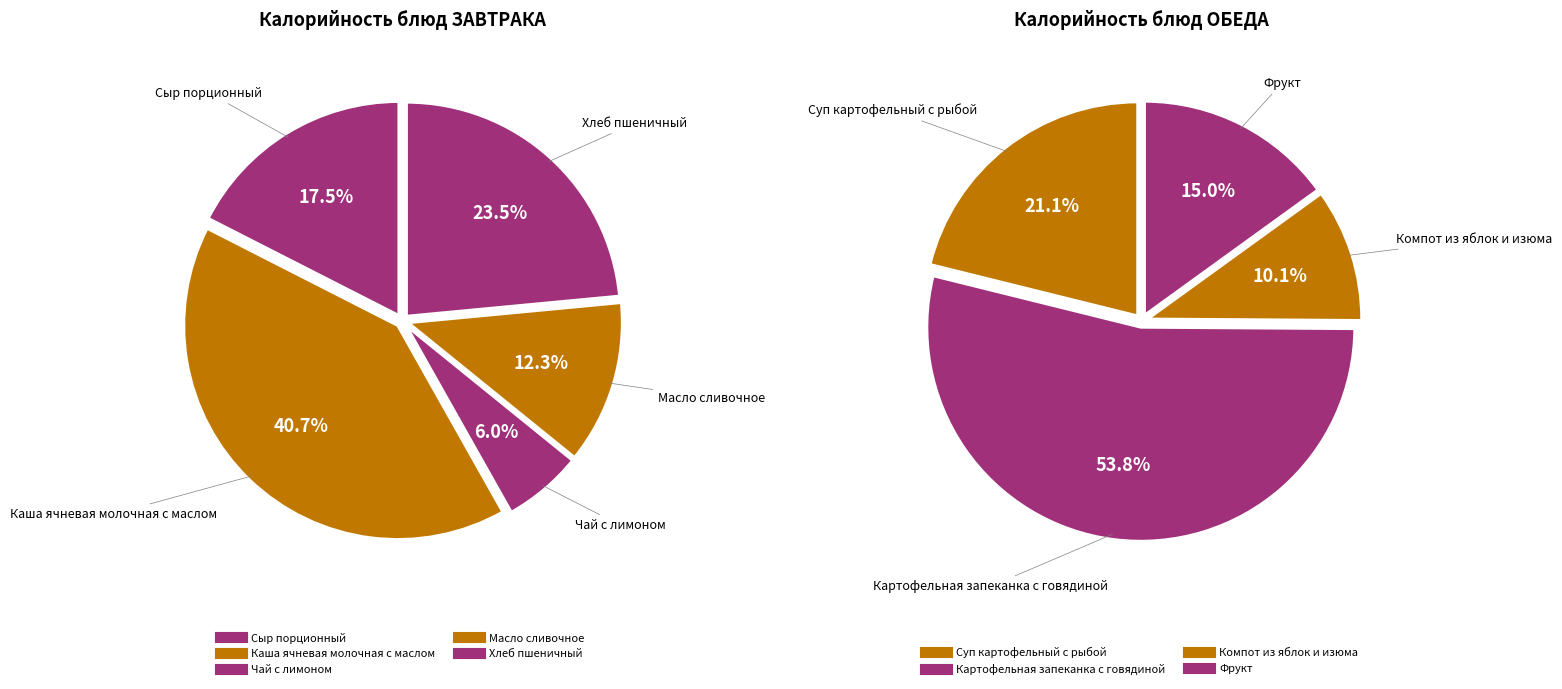

True or false: Картофельная запеканка с говядиной accounts for 40% of the total.

False